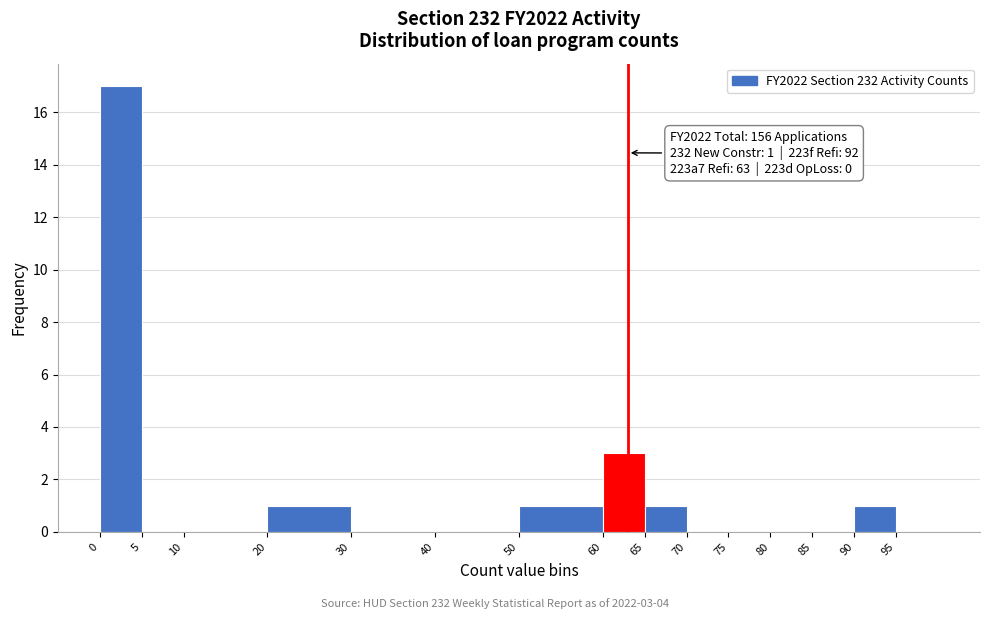

Which range on the x-axis has the tallest bar?

0 to 5